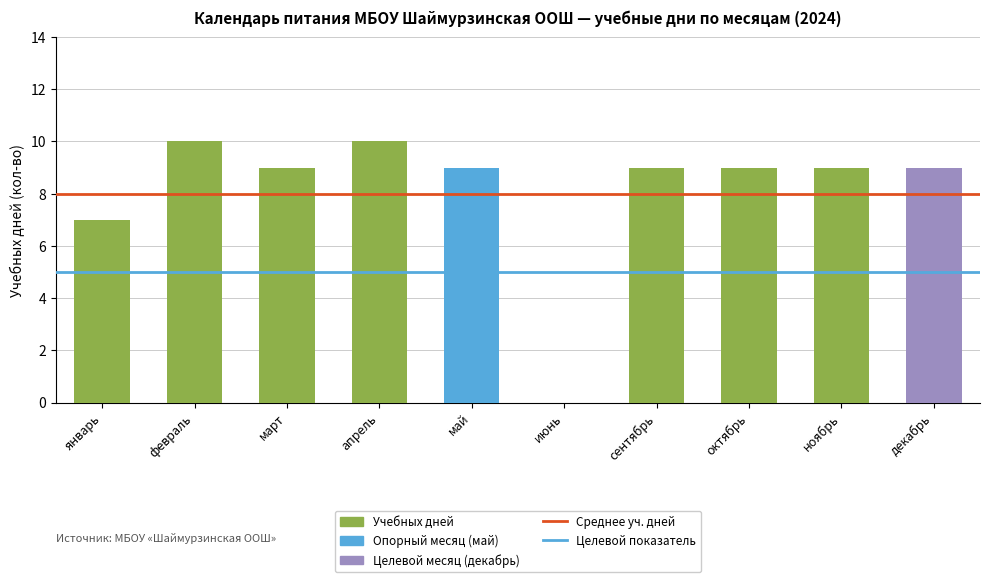

How many categories are shown in the chart?

10